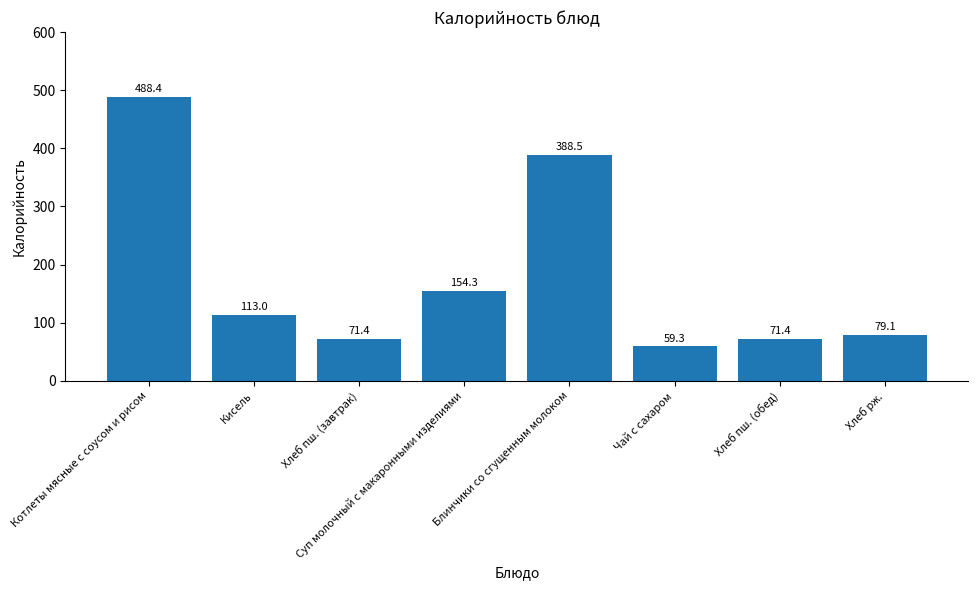

How many values are below 113?

4